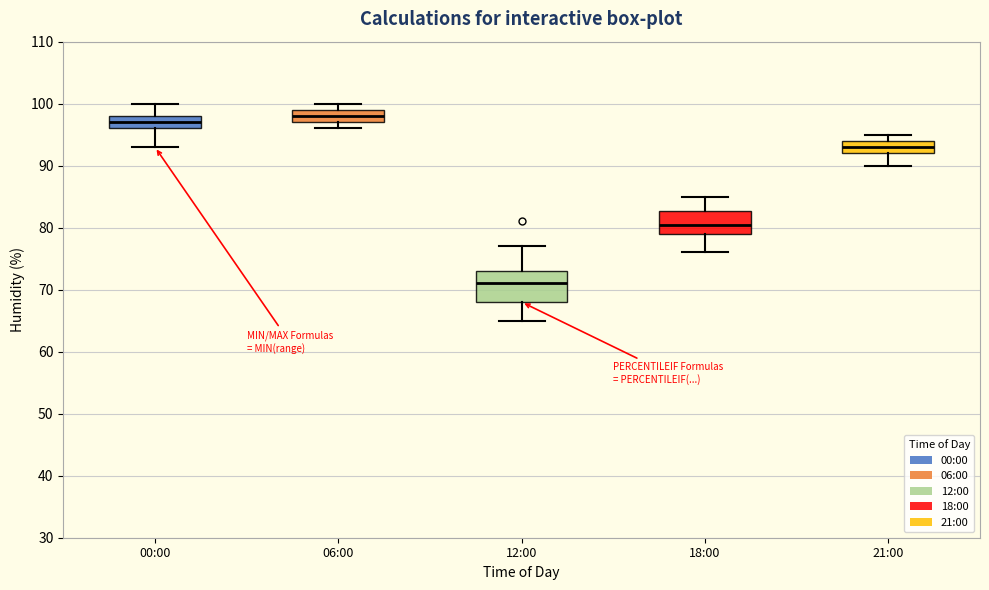

Where does the median line of the box for 06:00 sit on the y-axis? The values are not printed on the chart, so give them approximately, as read against the axis.

98